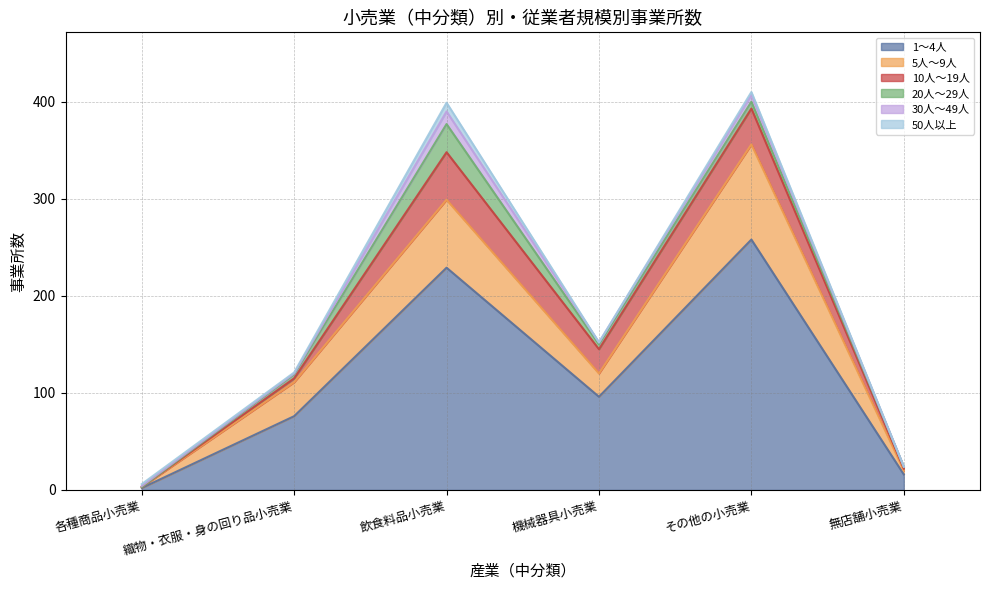

At which label is 30人～49人 closest to 6?

その他の小売業